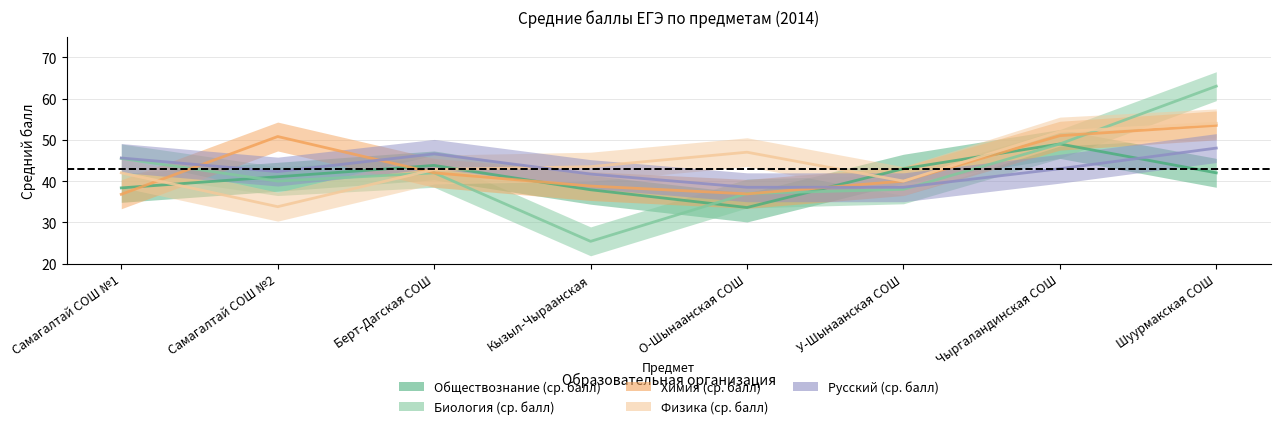

List the labels in order of Химия (ср. балл) value, largest first.

Шуурмакская СОШ, Чыргаландинская СОШ, Самагалтай СОШ №2, Берт-Дагская СОШ, У-Шынаанская СОШ, Кызыл-Чыраанская, О-Шынаанская СОШ, Самагалтай СОШ №1